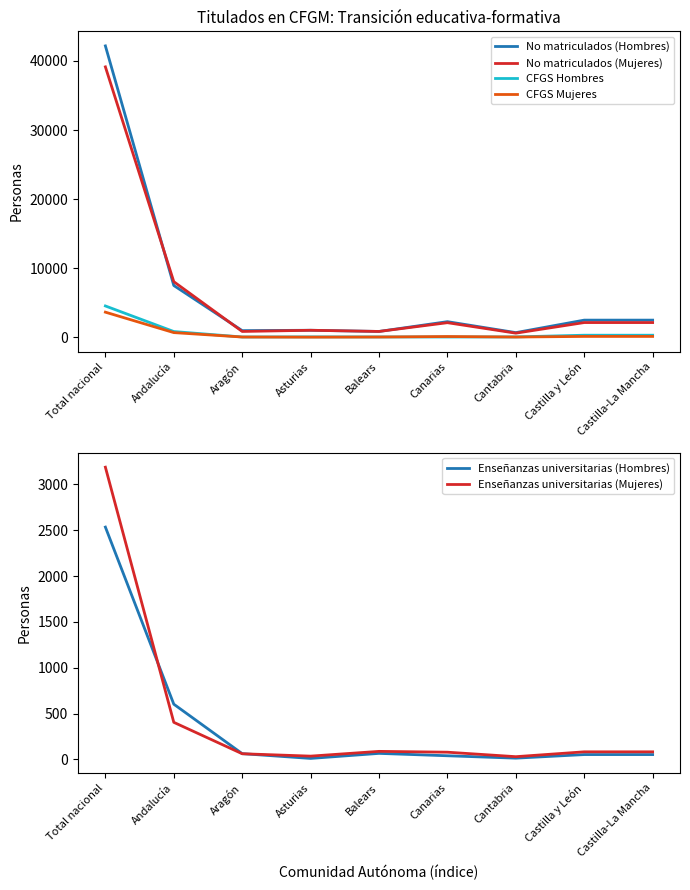

Which series has the largest range (max minus min)?

No matriculados (Hombres)